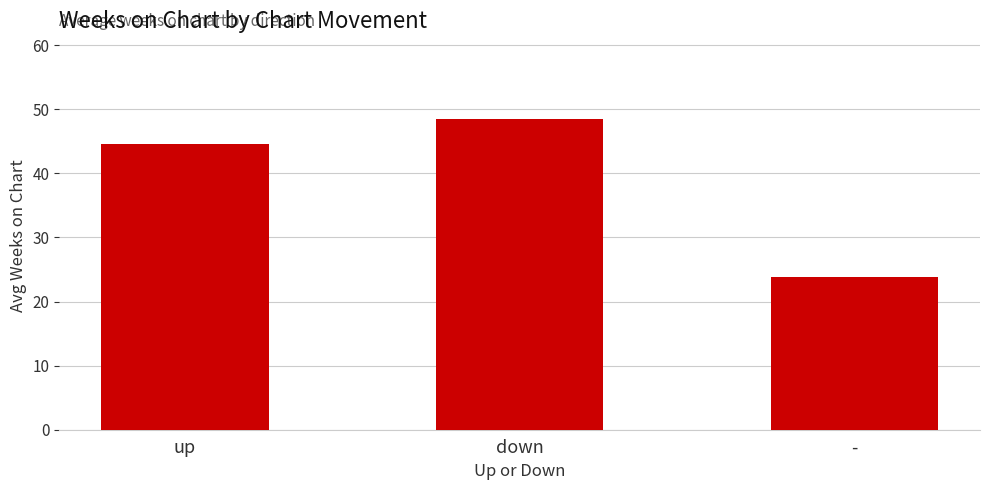

Reading right to left, list all the values displayed in this chart.

-=23.8	down=48.4	up=44.5